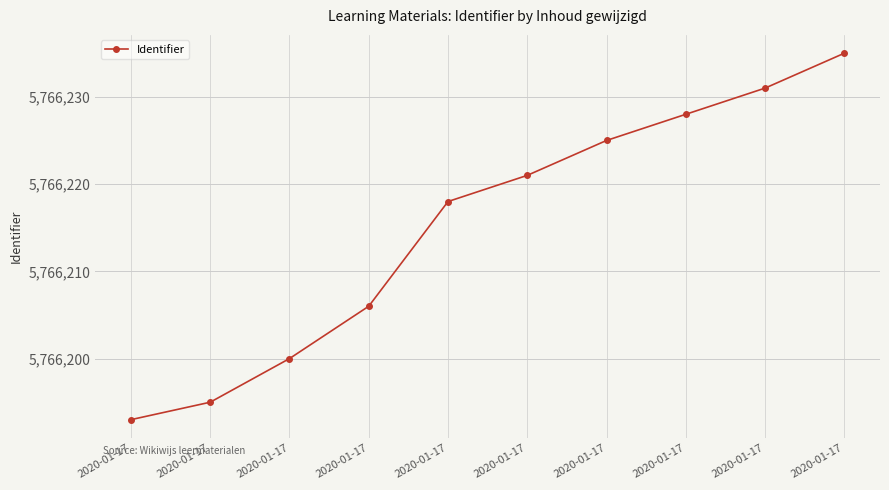

Reading left to right, extract all data points from this chart.

5766193	5766195	5766200	5766206	5766218	5766221	5766225	5766228	5766231	5766235